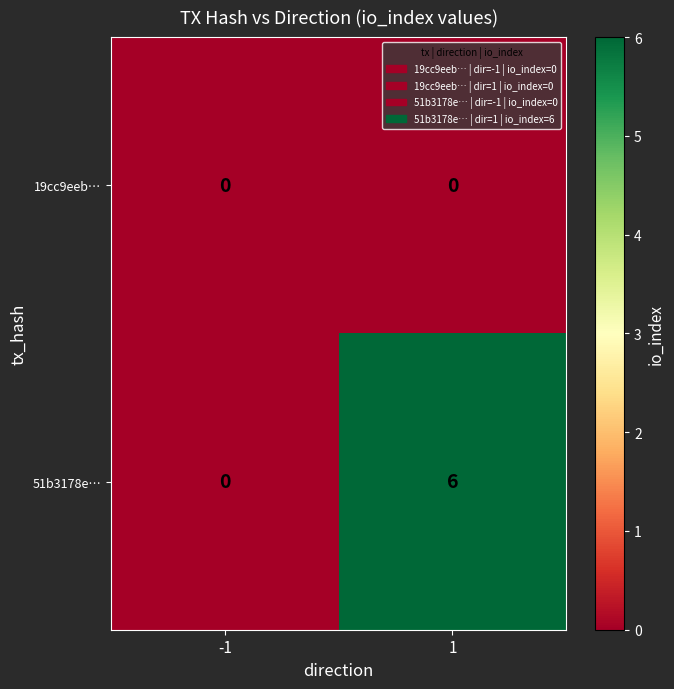

Reading left to right, what are all the values shown in this chart?

19cc9eeb…: -1=0	1=0
51b3178e…: -1=0	1=6